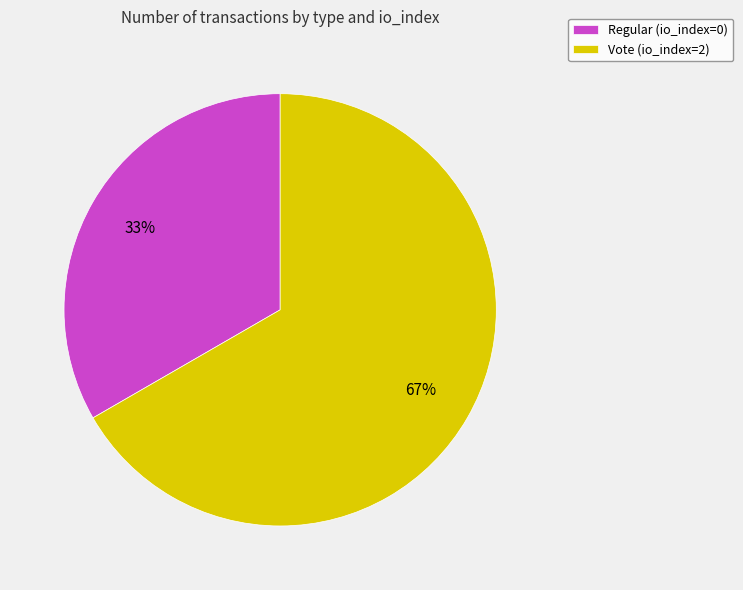

Combined, do Regular (io_index=0) and Vote (io_index=2) account for over 50%?

Yes